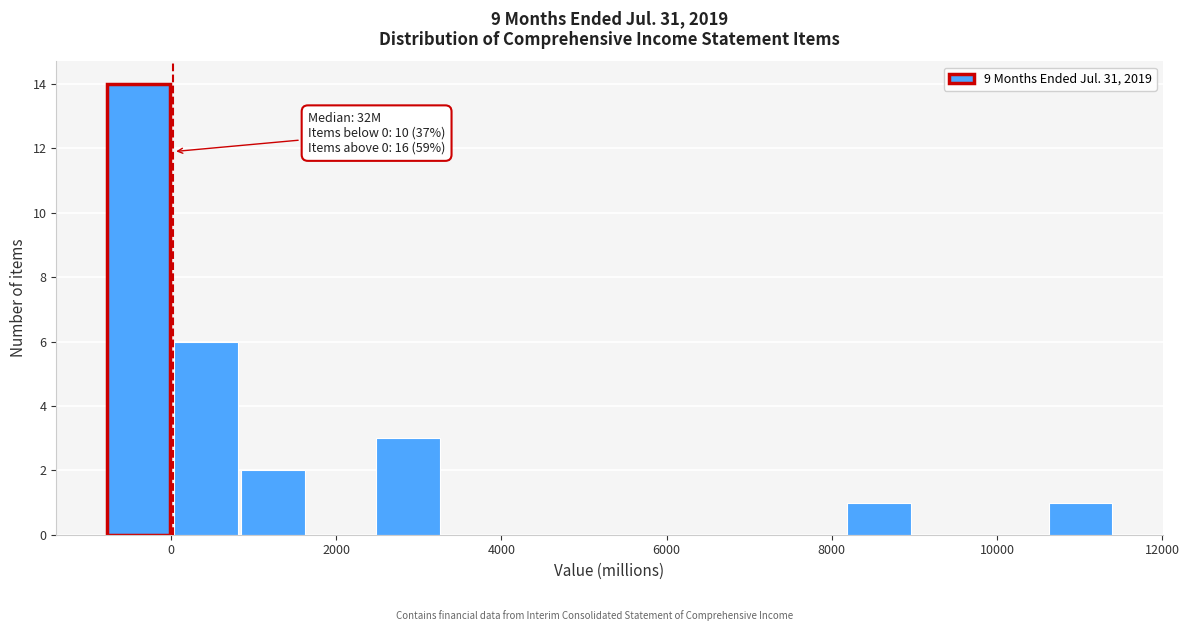

Over which range of the x-axis is the bar tallest?

-800 to 0